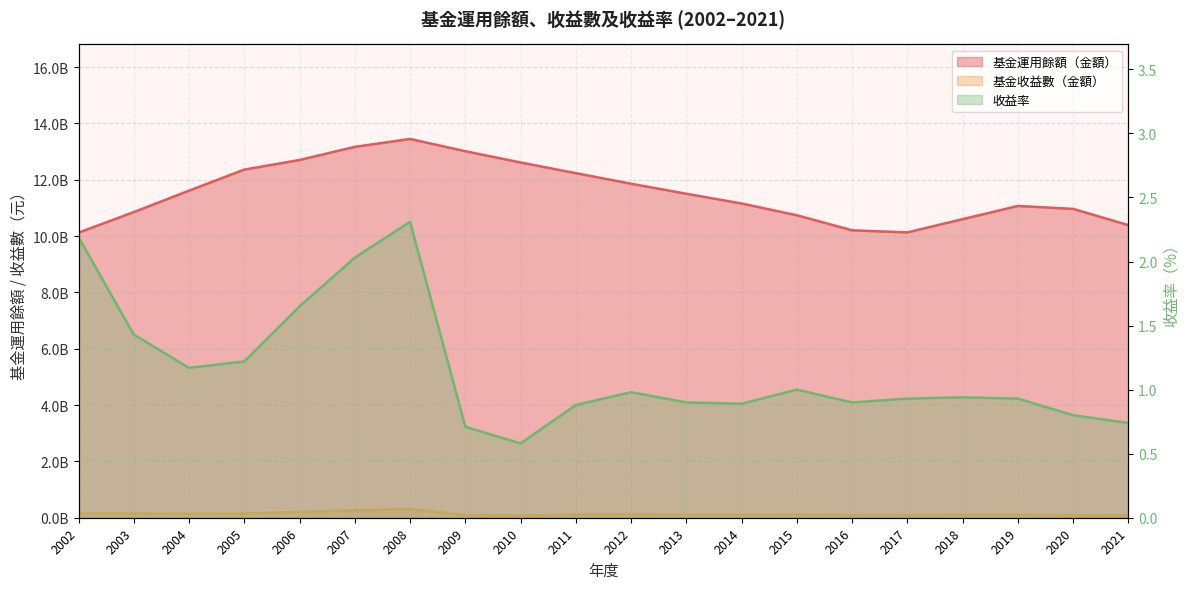

How many values in the 基金收益數（金額） series are below 108479897?

10